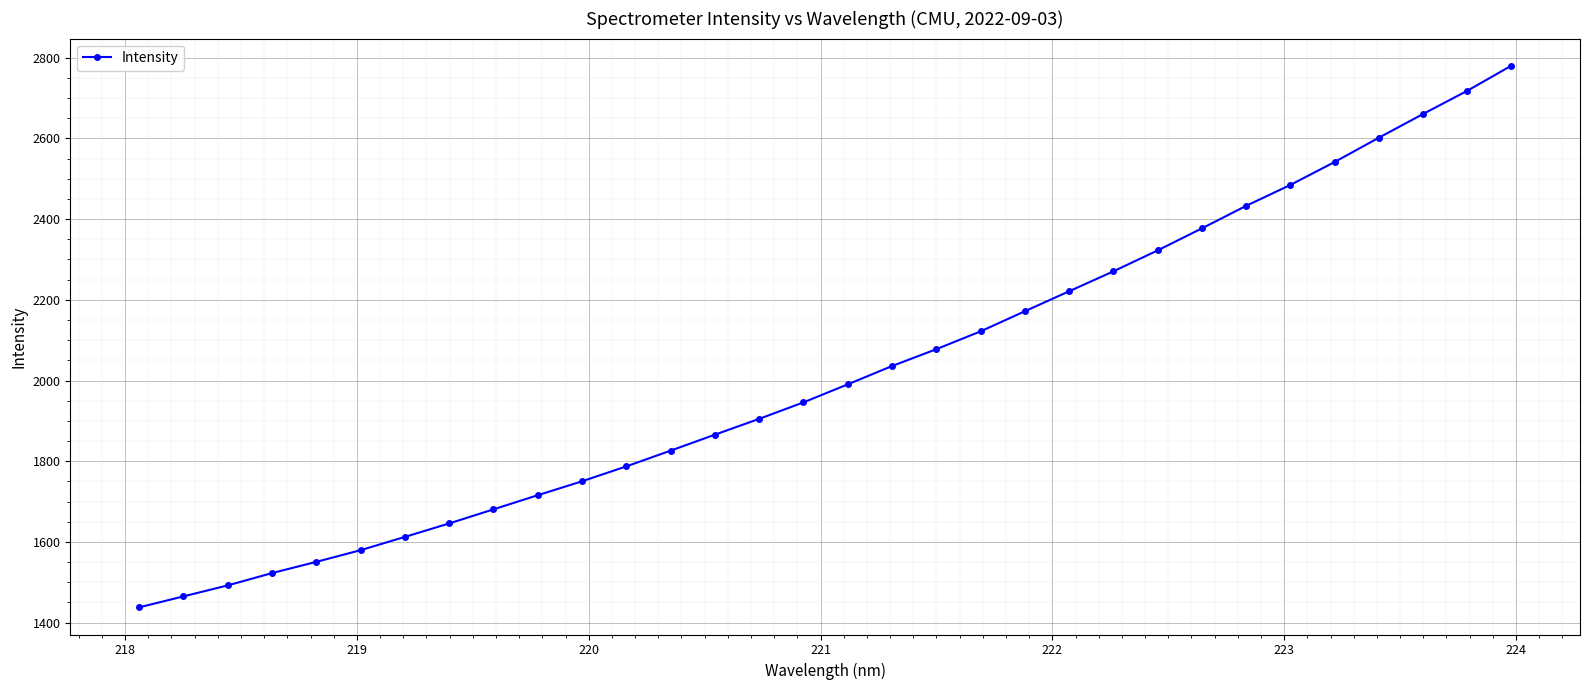

What is the difference between the maximum and second lowest values?

1315.5